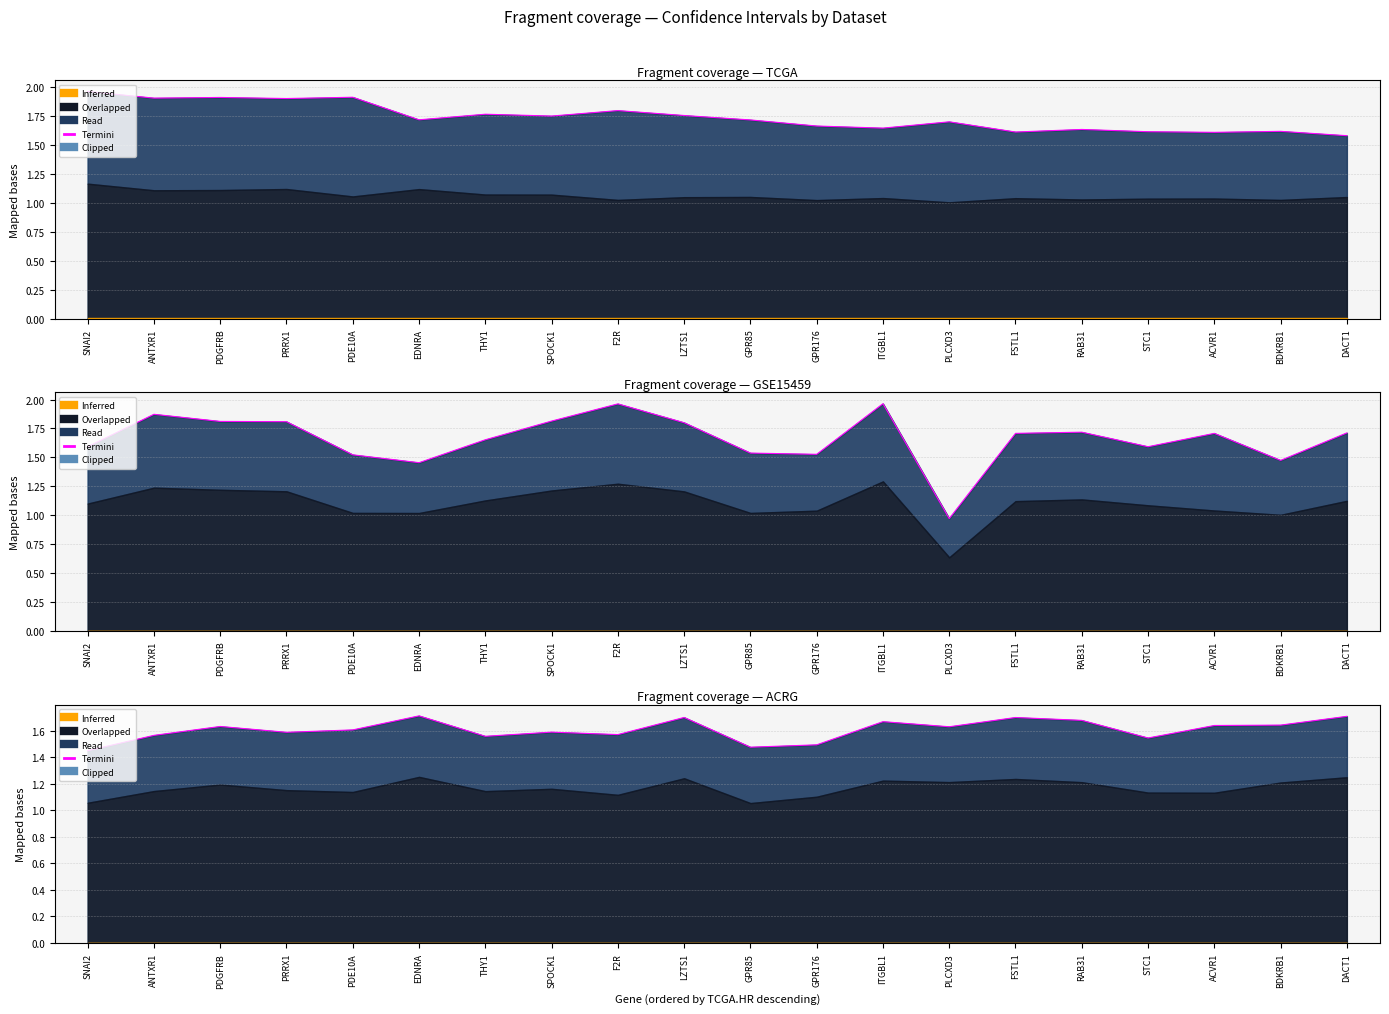

What is the label of the 3rd point from the right?

ACVR1